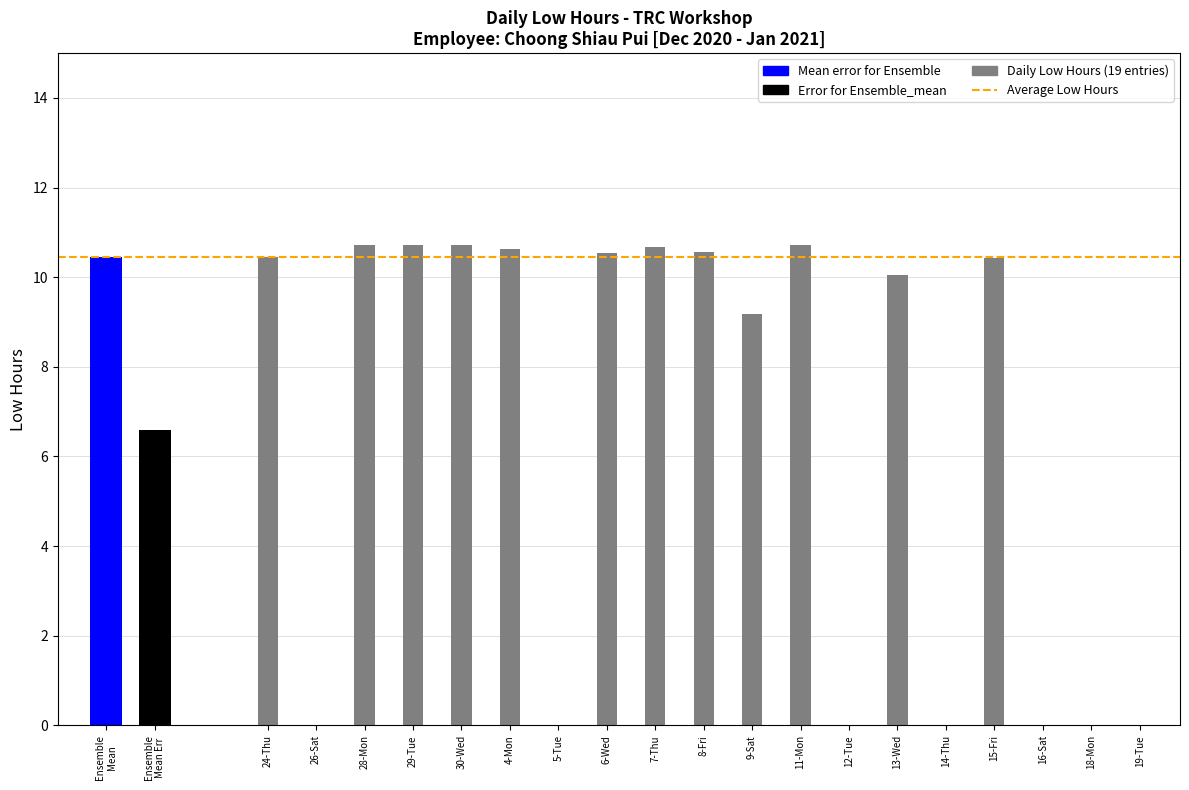

How many data points are less than 10?

8